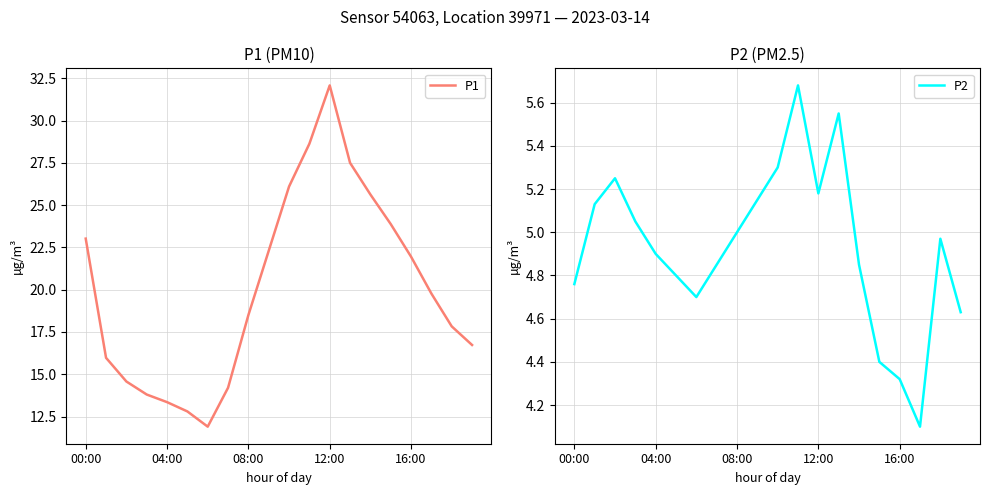

At which label does P1 first exceed 19?

00:00